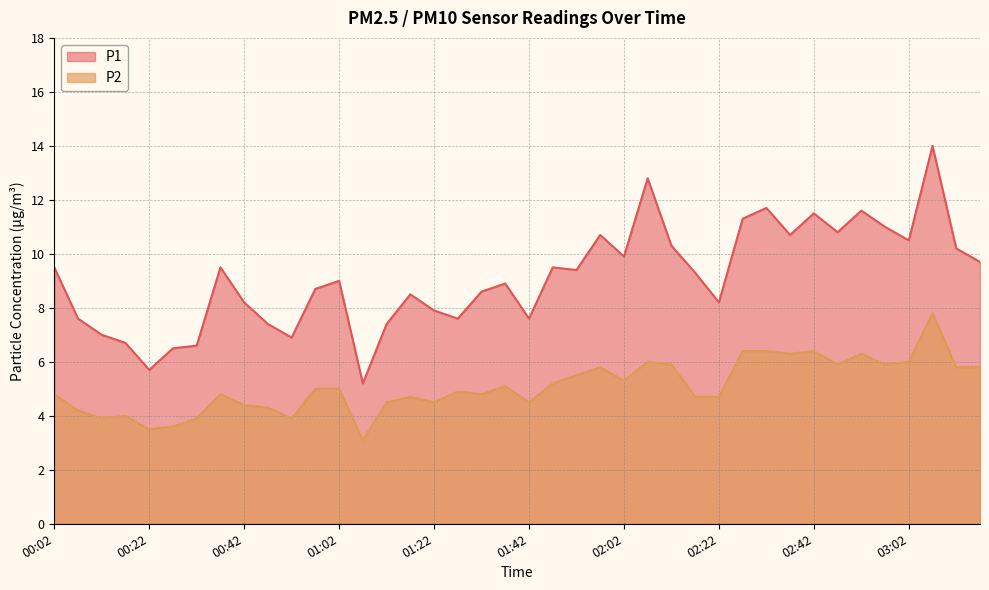

Is it true that P1 equals 5.1 at 02:27?

False